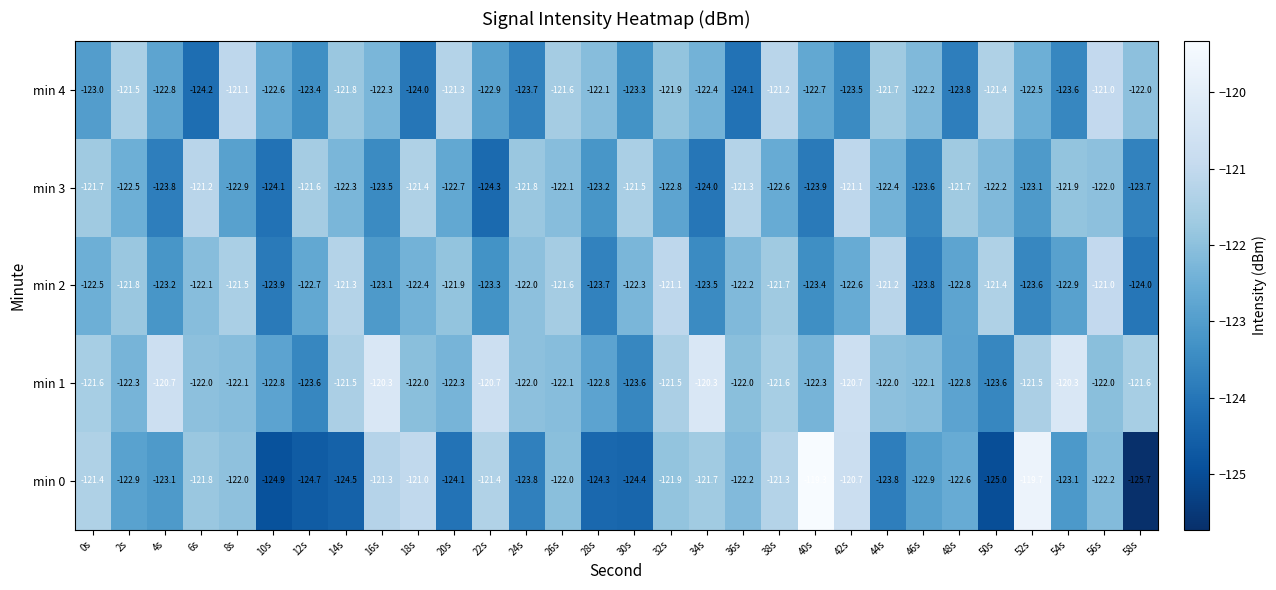

What is the difference between the min 3 values at 24s and 28s?

1.4